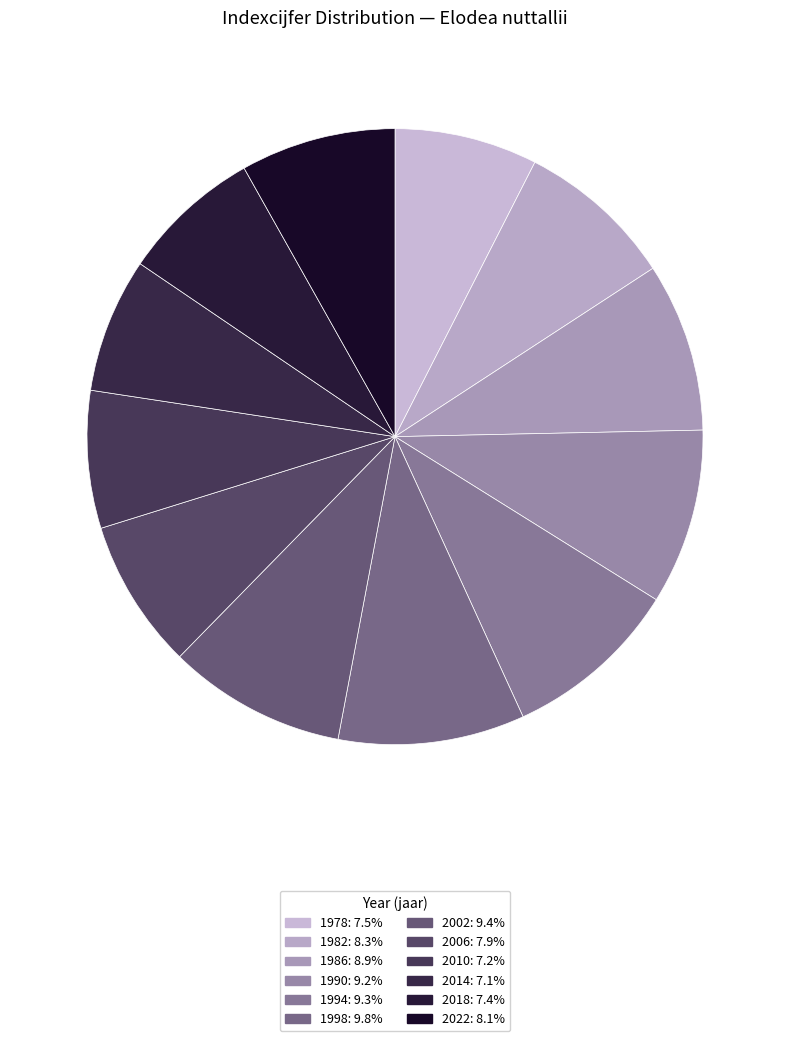

How much of the chart is everything except 2018?

92.6%